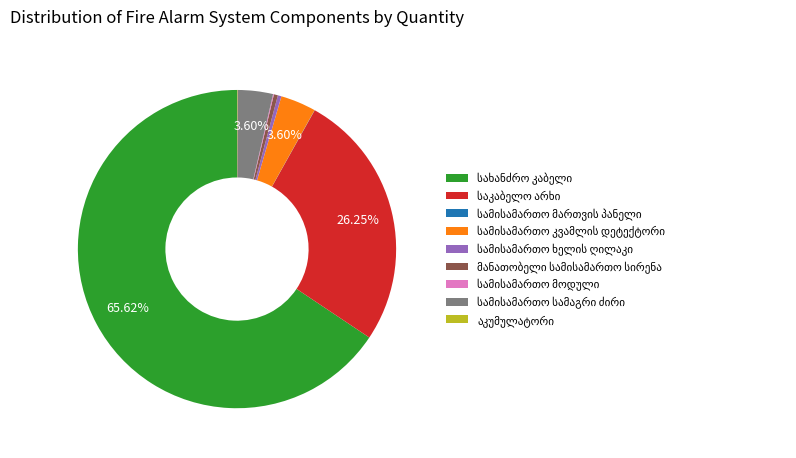

Is there a majority slice in this chart?

Yes